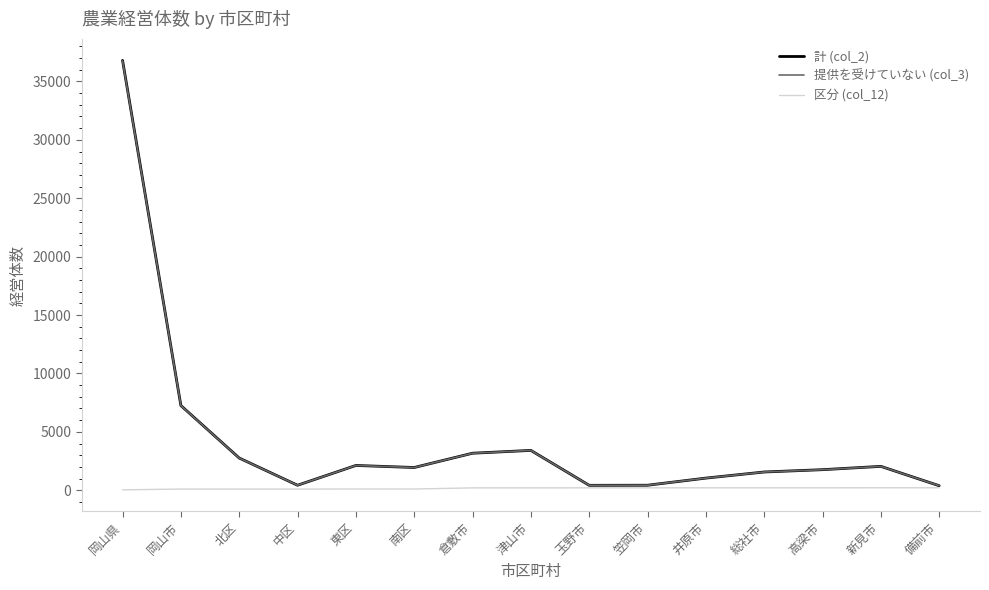

What are all the series names shown in the legend?

計 (col_2), 提供を受けていない (col_3), 区分 (col_12)